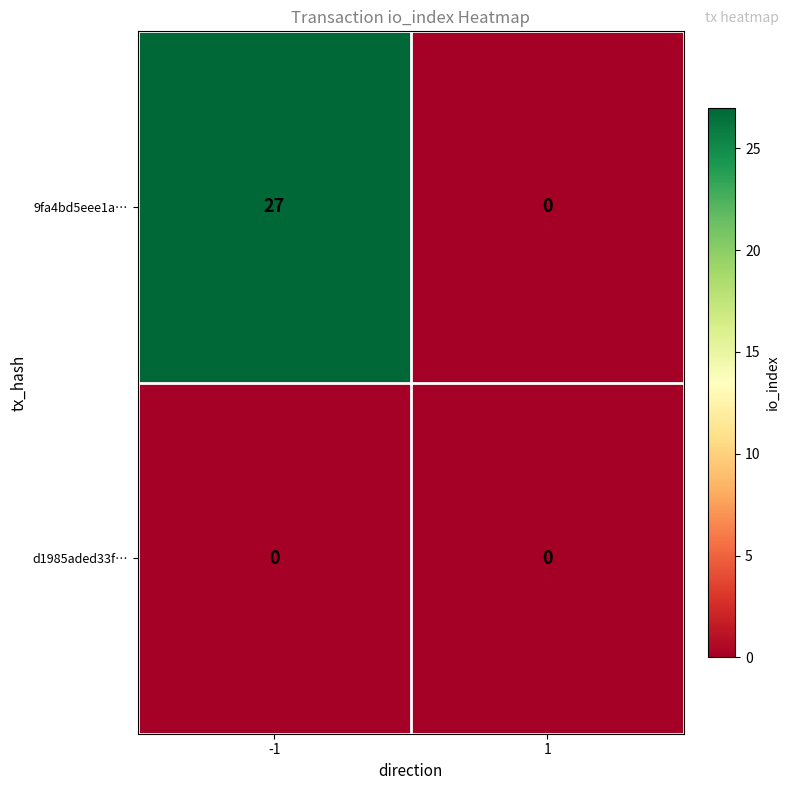

Reading left to right, list all the values displayed in this chart.

9fa4bd5eee1a…: 27	0
d1985aded33f…: 0	0